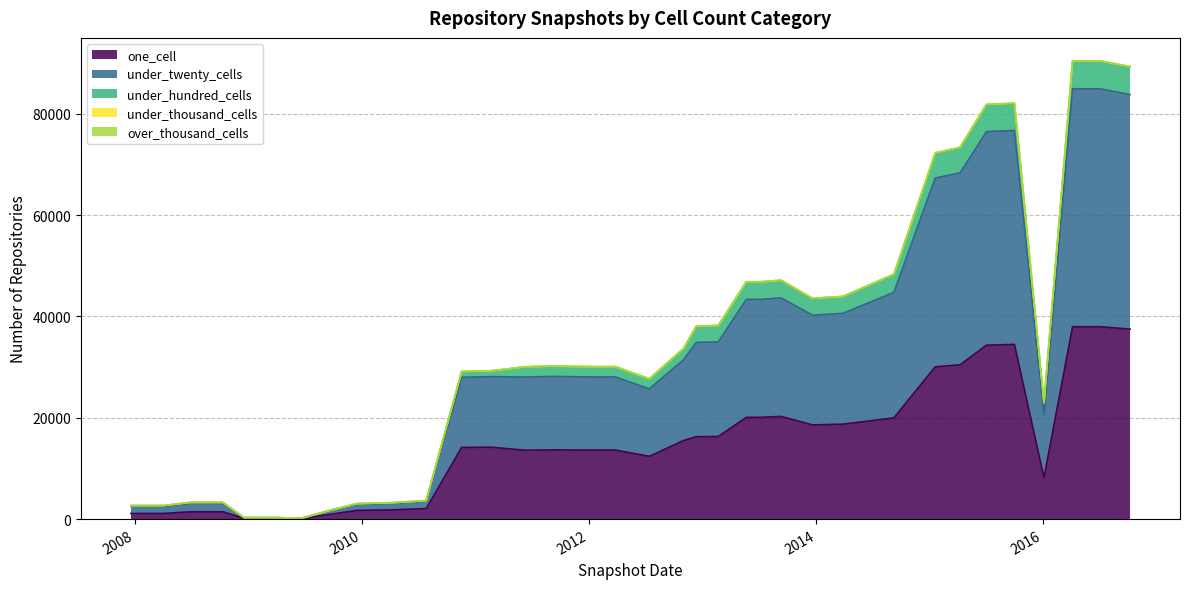

What is the highest value of the one_cell series?

37967